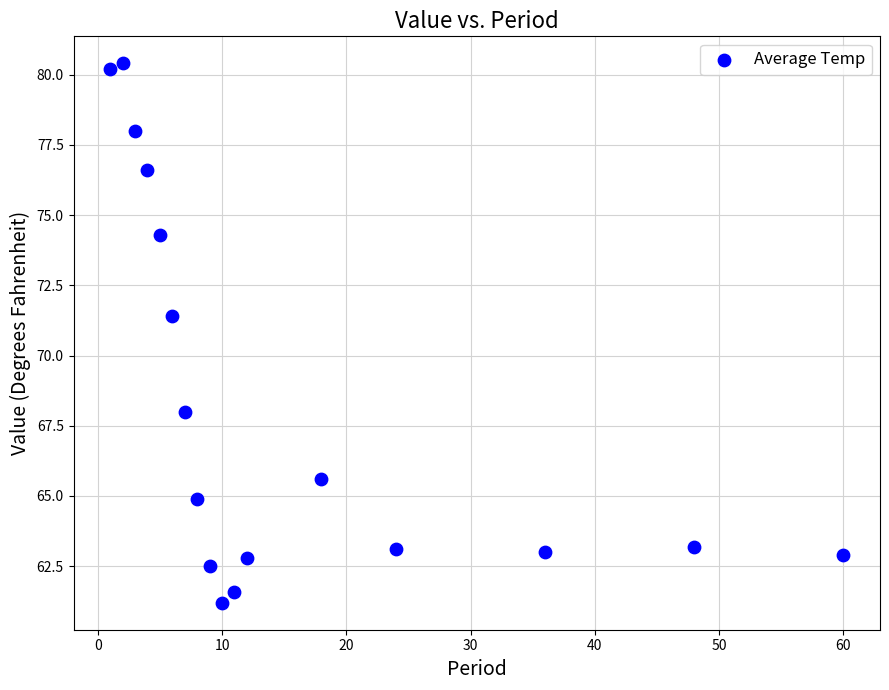

What is the range of Y values (max minus min)?

19.2